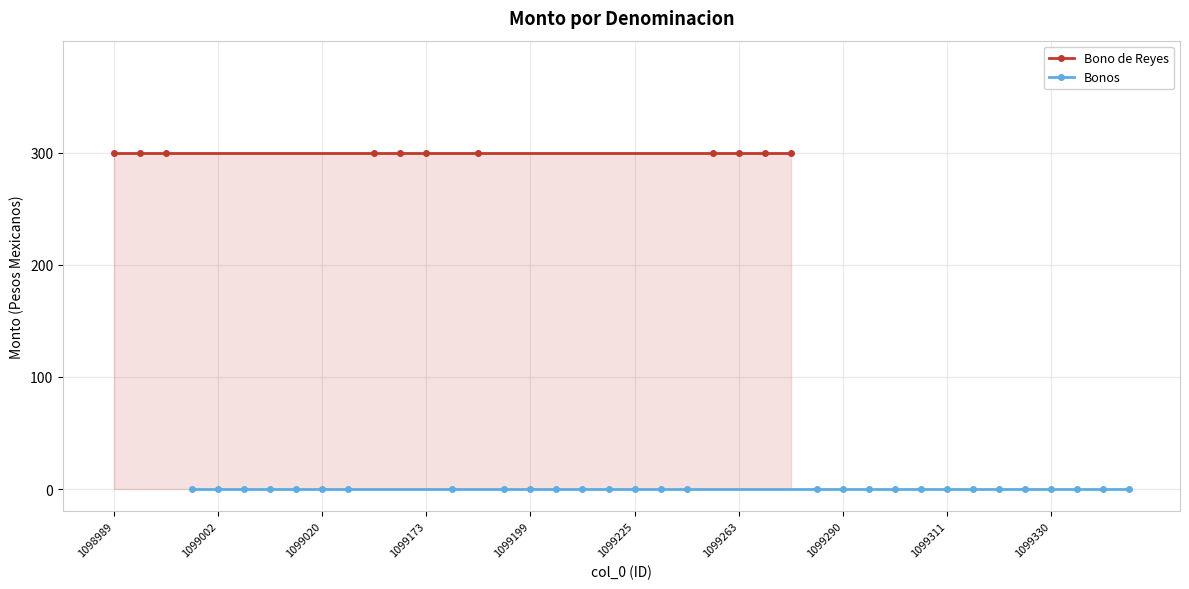

The Bono de Reyes series shows 399 at 1. True or false?

False